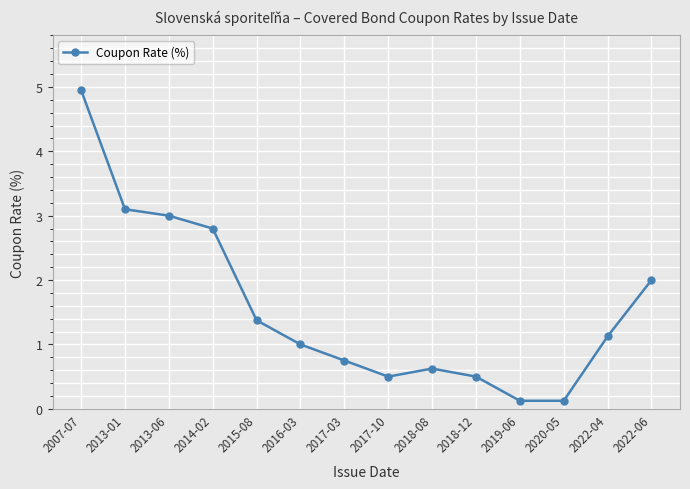

At which label is the value closest to 2?

2022-06